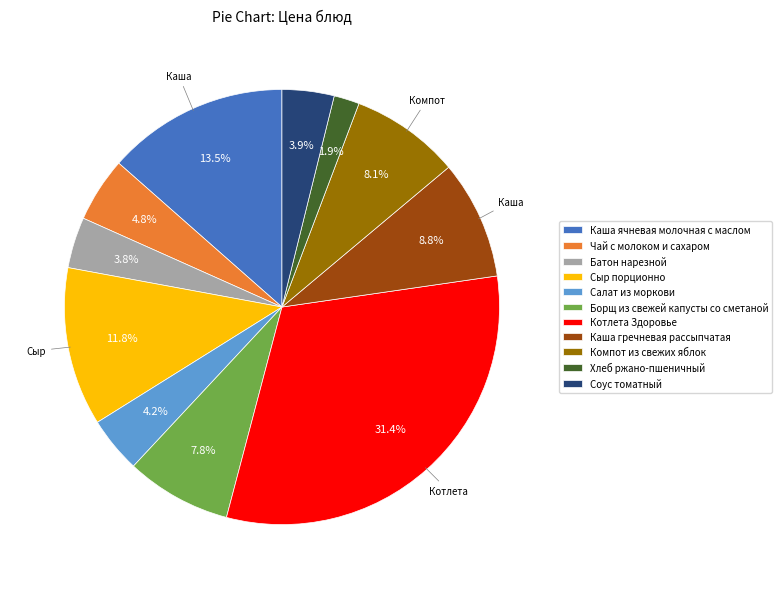

Does any single category account for the majority?

No